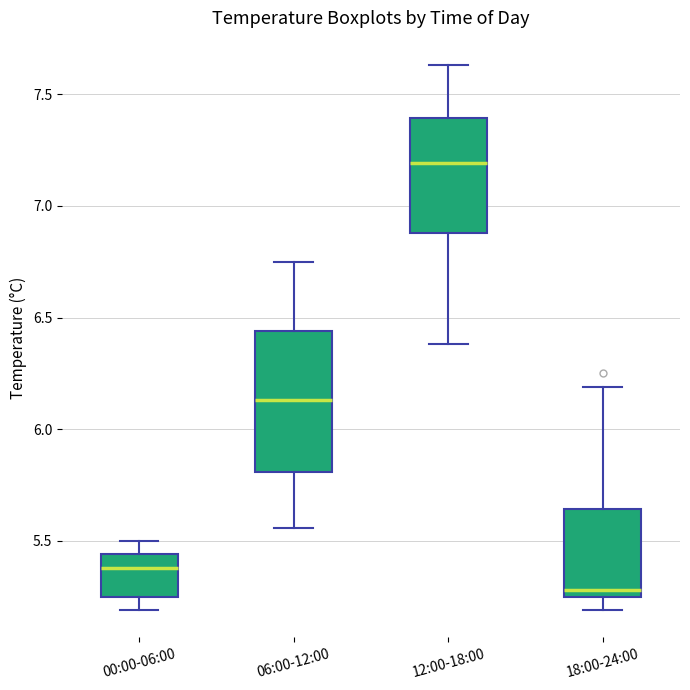

Reading left to right, transcribe this box plot: for each box, give where its median line is, the range the box spans, and where its two whiskers end, as read against the y-axis. The values are not printed on the chart, so give them approximately, as read against the axis.

00:00-06:00: median 5.40, box 5.25 to 5.45, whiskers 5.20 to 5.50
06:00-12:00: median 6.15, box 5.80 to 6.45, whiskers 5.55 to 6.75
12:00-18:00: median 7.20, box 6.90 to 7.40, whiskers 6.40 to 7.65
18:00-24:00: median 5.30, box 5.25 to 5.65, whiskers 5.20 to 6.20